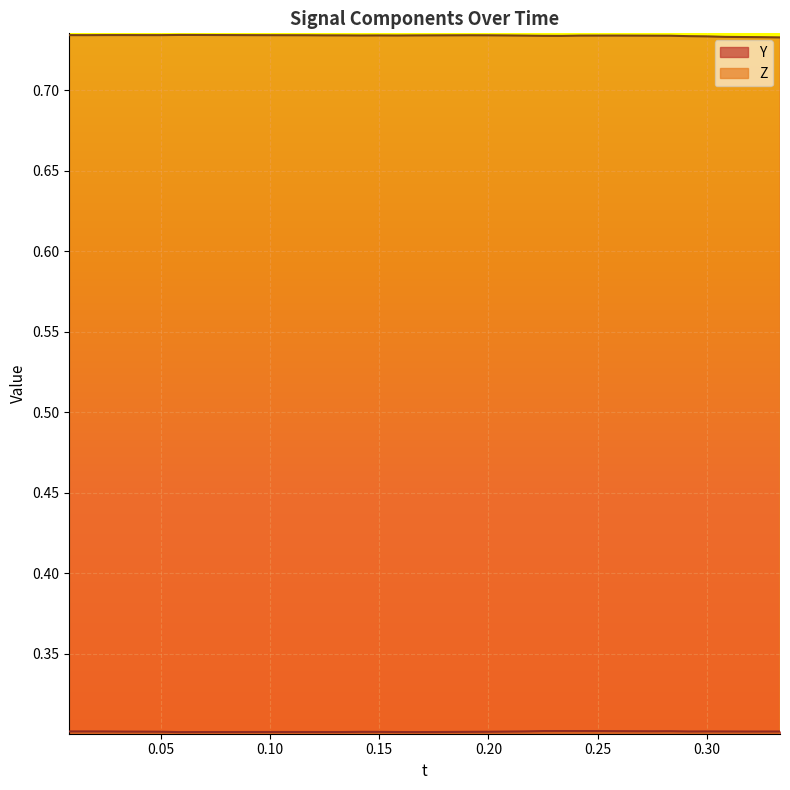

At which category is the sum across all series the highest?

Z